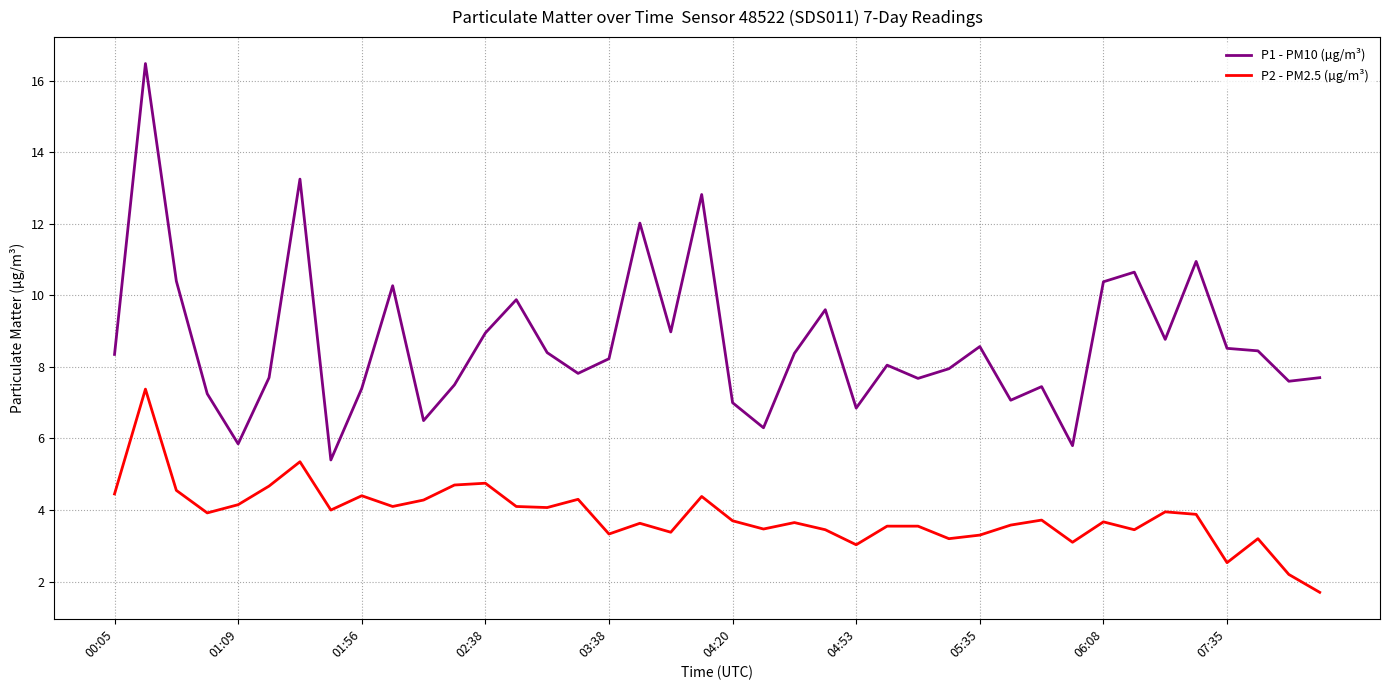

True or false: P1 - PM10 (µg/m³) and P2 - PM2.5 (µg/m³) intersect in this chart.

False